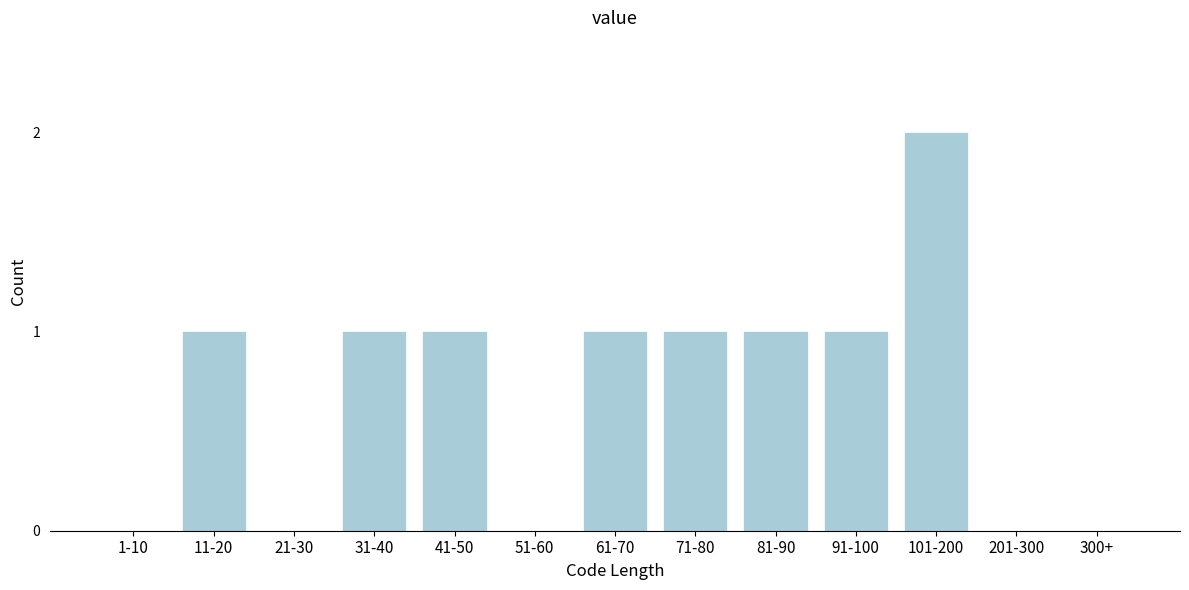

Reading right to left, transcribe all the data shown in this chart.

300+=0	201-300=0	101-200=2	91-100=1	81-90=1	71-80=1	61-70=1	51-60=0	41-50=1	31-40=1	21-30=0	11-20=1	1-10=0